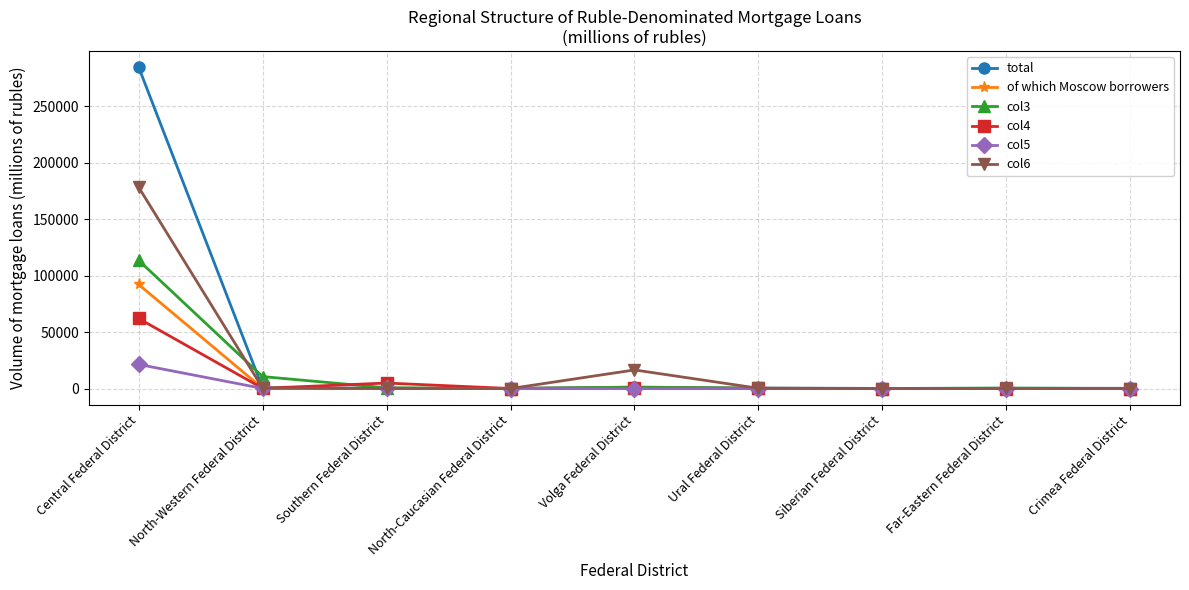

Which series has the largest total across all categories?

total